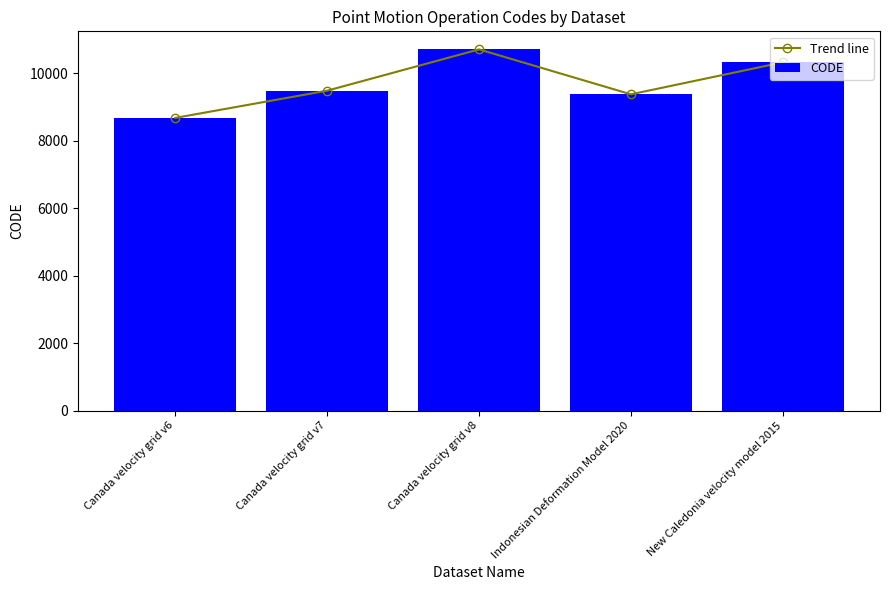

Rank the series by their maximum value, from lowest to highest.

Trend line, CODE